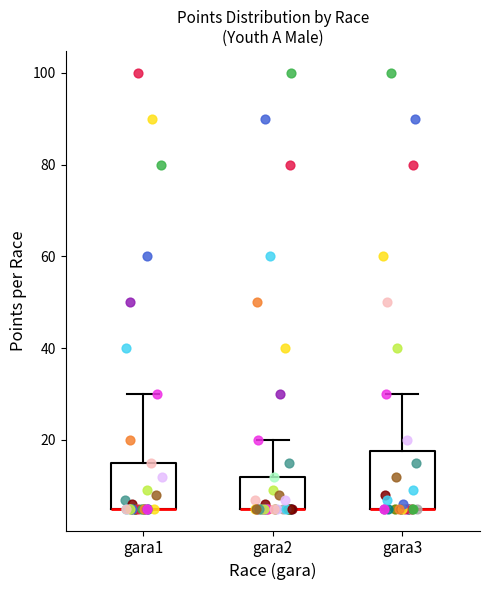

Where does the upper whisker of the box for gara3 end on the y-axis? The values are not printed on the chart, so give them approximately, as read against the axis.

30